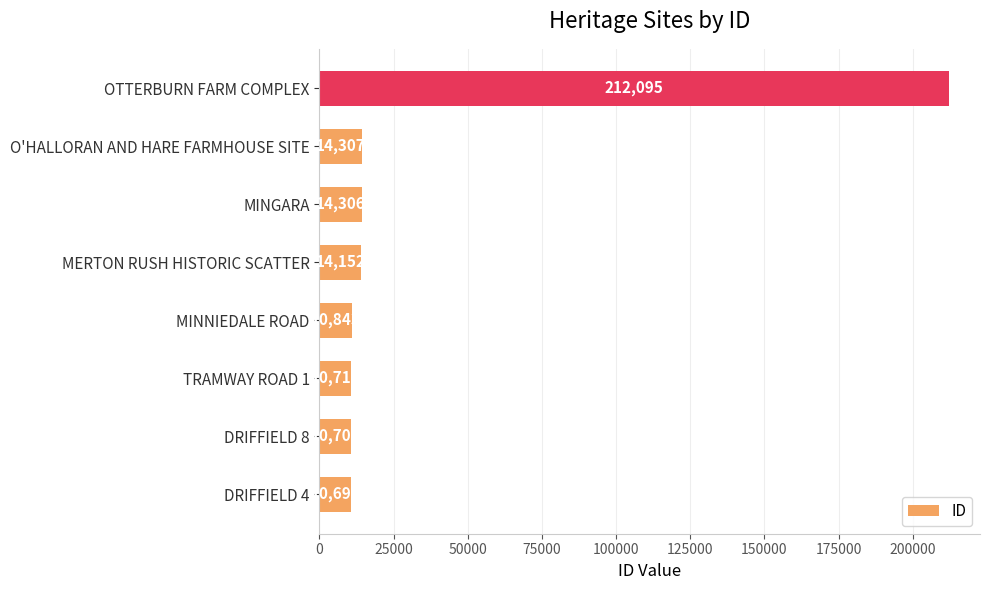

Are the bars grouped side by side (vs. stacked)?

No